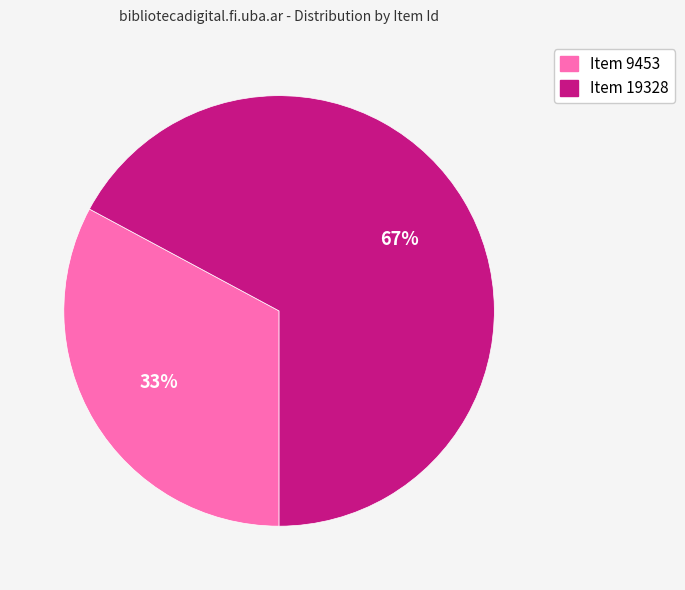

Rank the categories by value from lowest to highest.

Item 9453, Item 19328